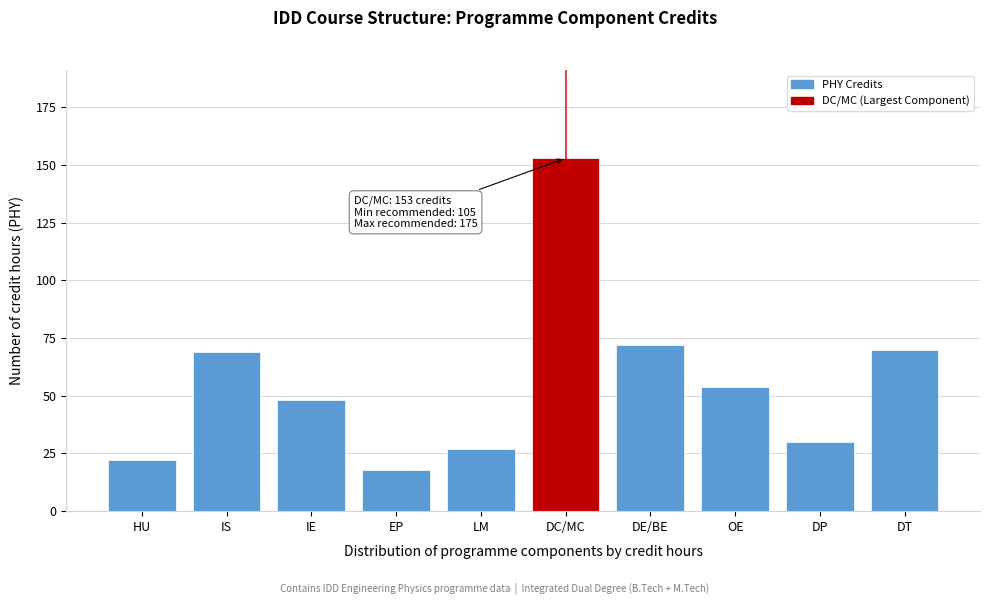

Reading left to right, extract all data points from this chart.

22	69	48	18	27	153	72	54	30	70